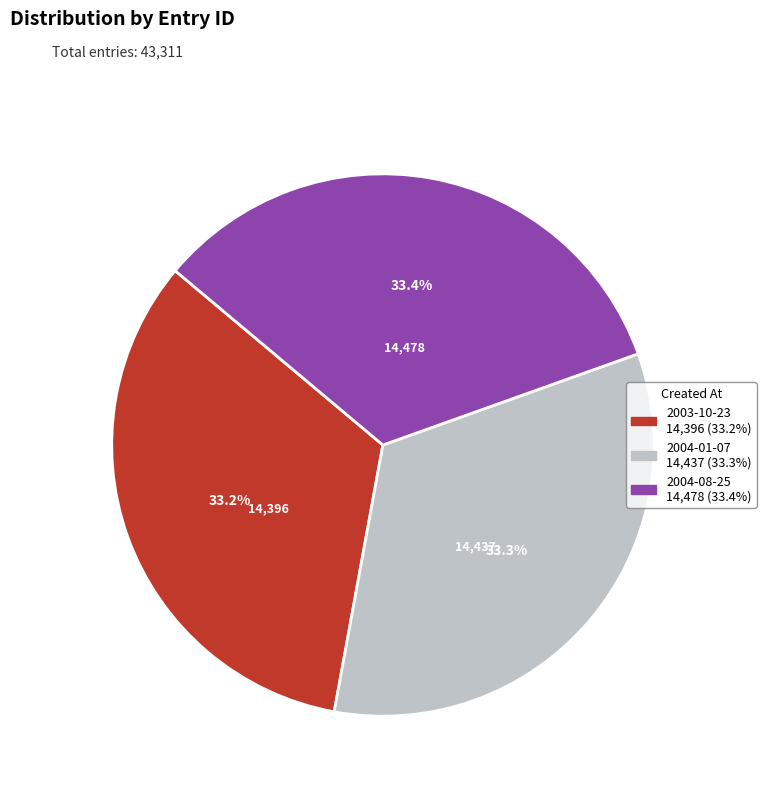

Combined, do 2004-08-25 and 2003-10-23 account for over 50%?

Yes